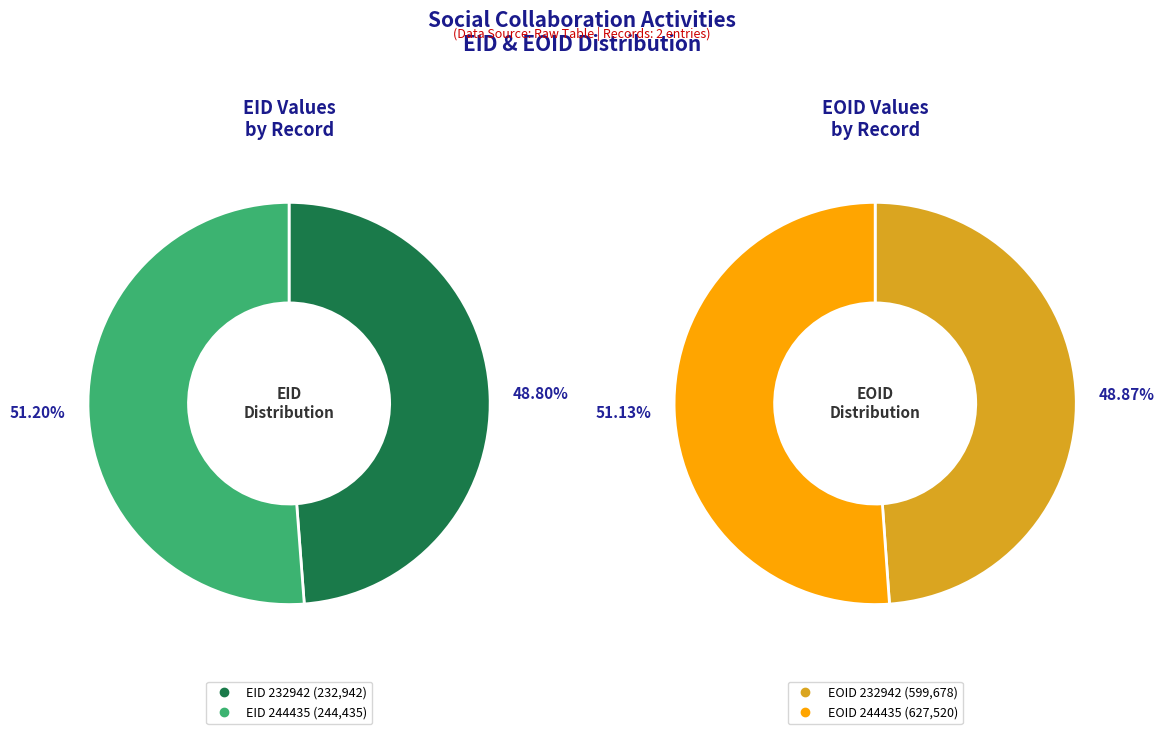

Does 232942 account for over 50% of the chart?

No